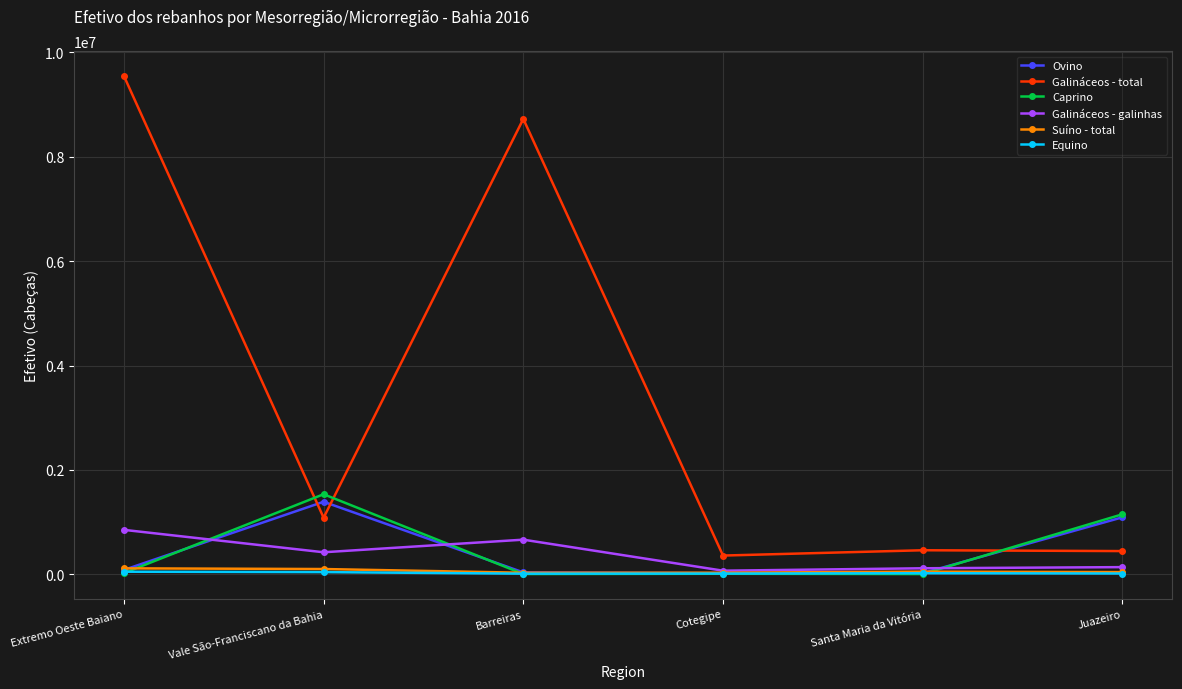

At how many categories does at least one series exceed 6083096?

2